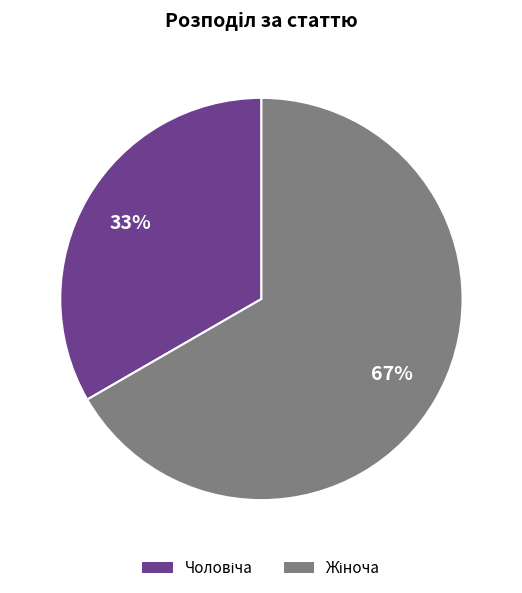

To the nearest percent, what is the average slice percentage?

50%